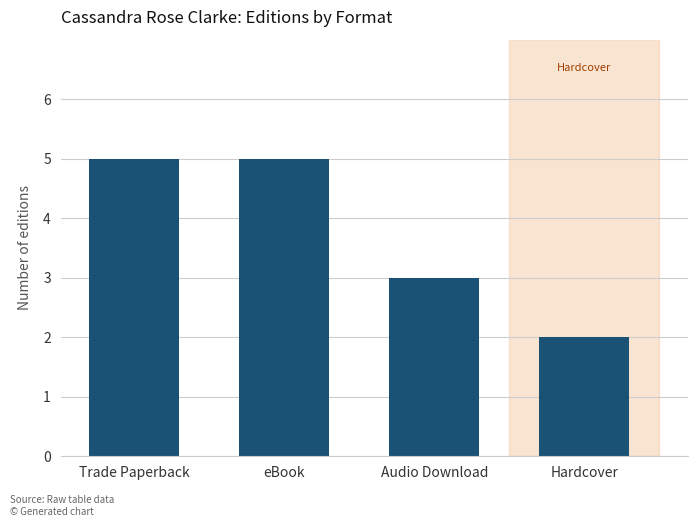

How many bars are there in total?

4